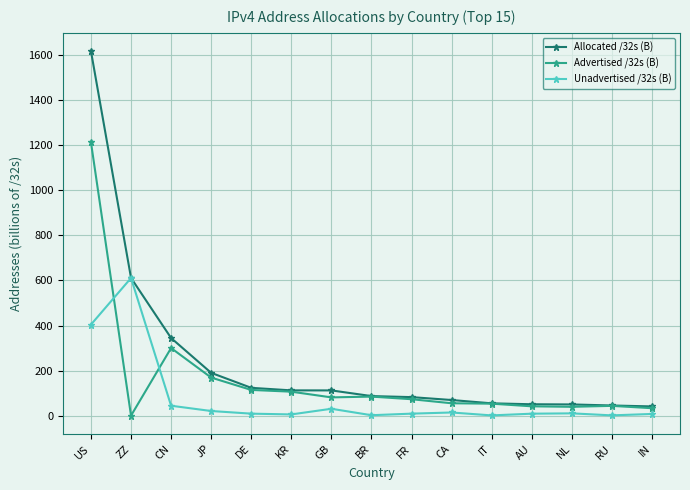

What is the maximum value for Advertised /32s (B)?

1212.6